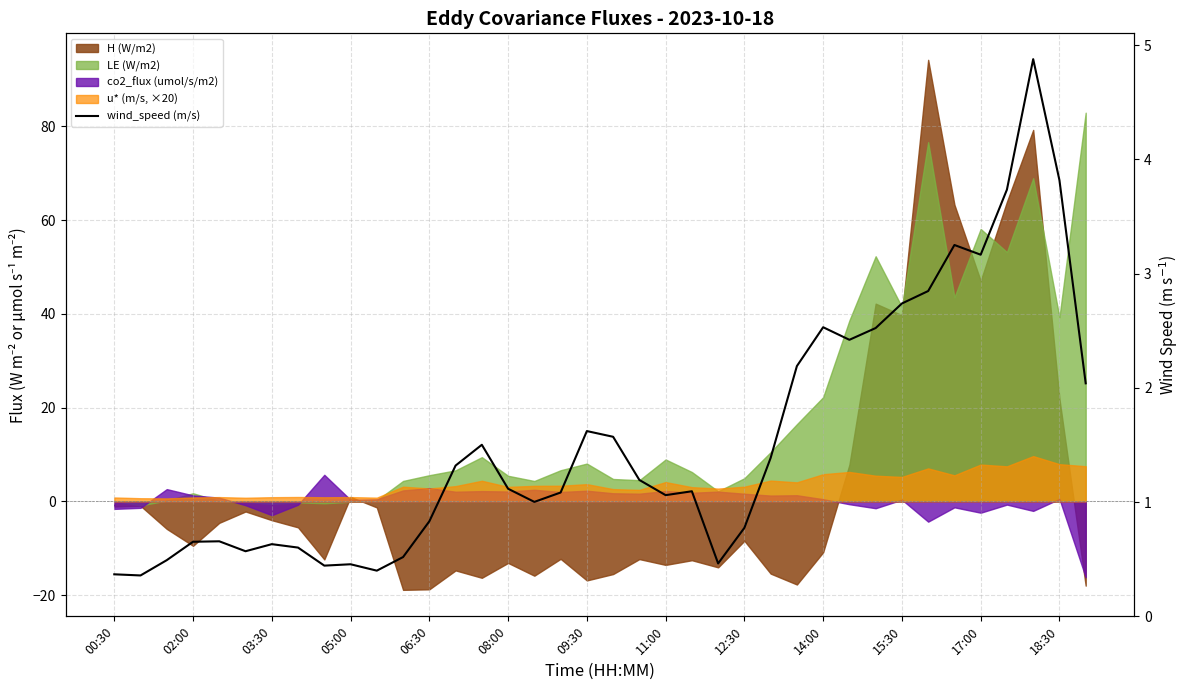

Does the chart display data point markers on the line(s)?

No